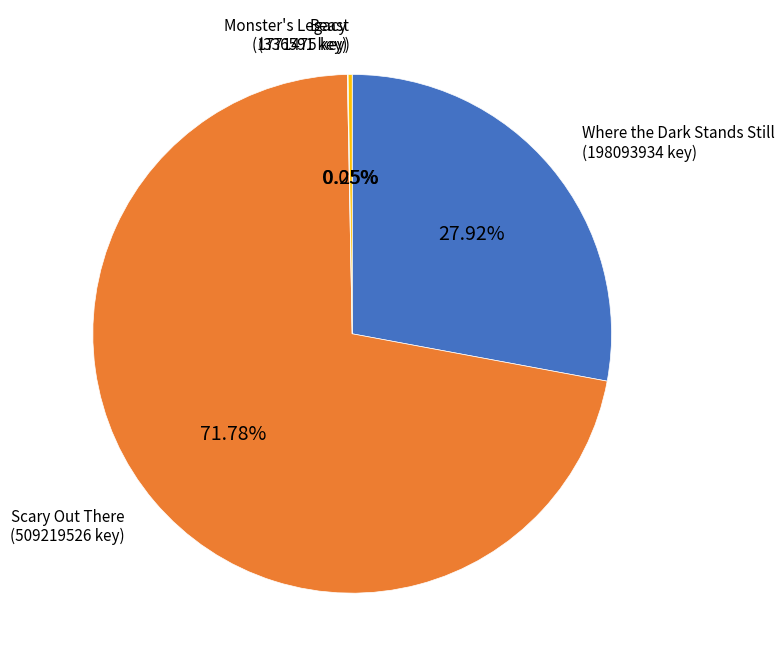

Do Where the Dark Stands Still and Scary Out There together represent more than half of the pie?

Yes